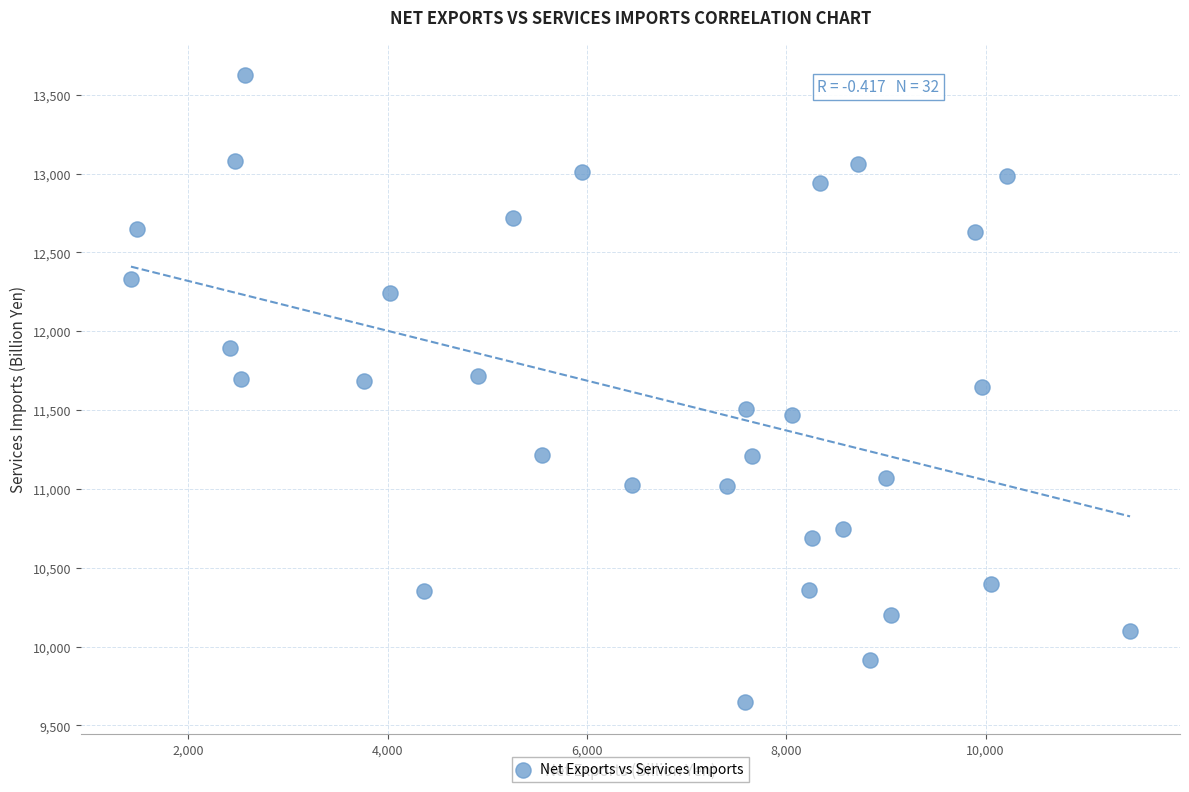

What is the range of X values (max minus min)?

10025.9